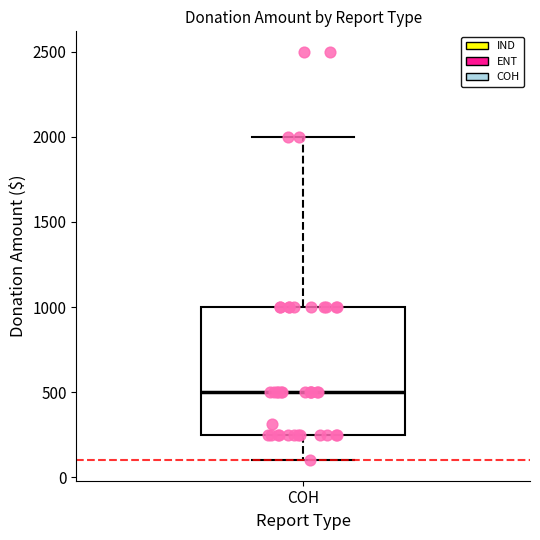

Where is the lower edge of the box for COH on the y-axis? The values are not printed on the chart, so give them approximately, as read against the axis.

250